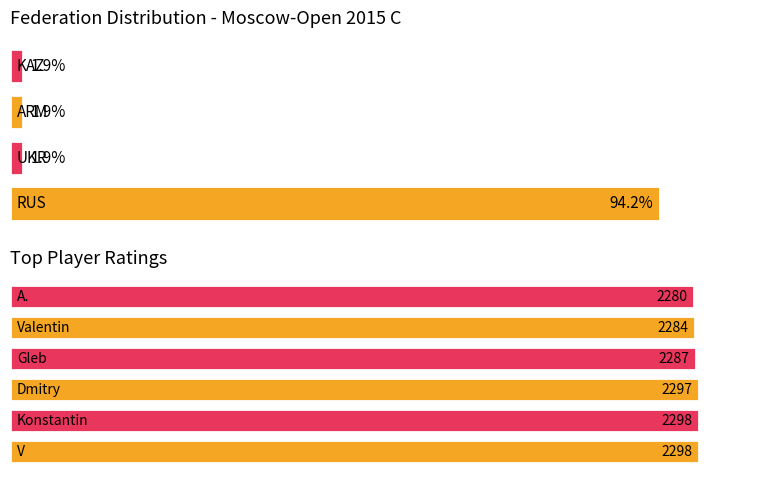

Which series has the largest range (max minus min)?

RUS